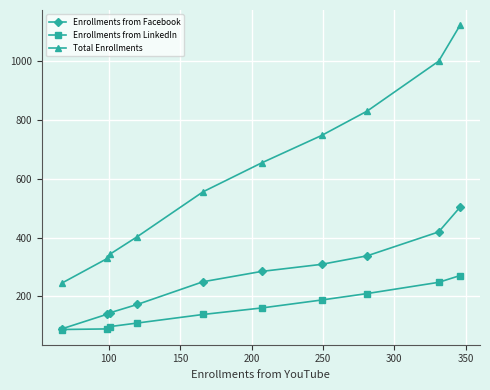

How many data points in Enrollments from LinkedIn are less than 161?

5